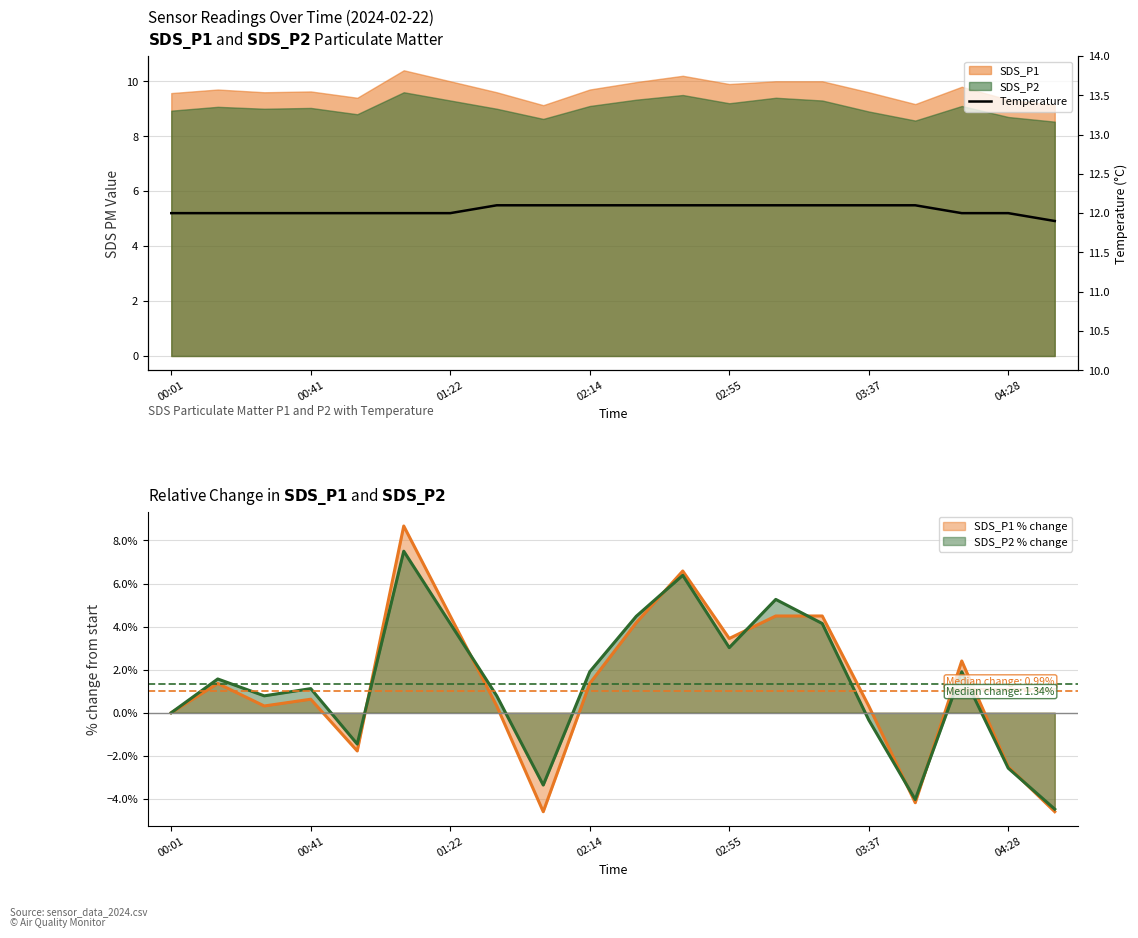

What is the value of the 2nd point from the left?

12.0